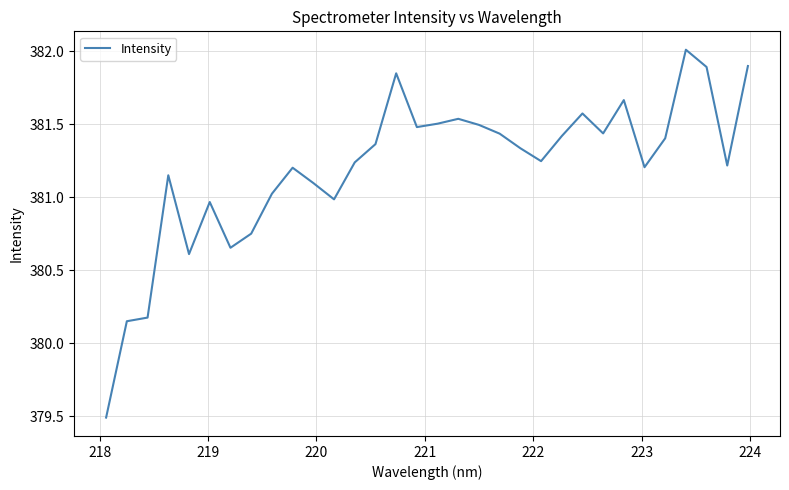

What is the minimum value shown in the chart?

379.5